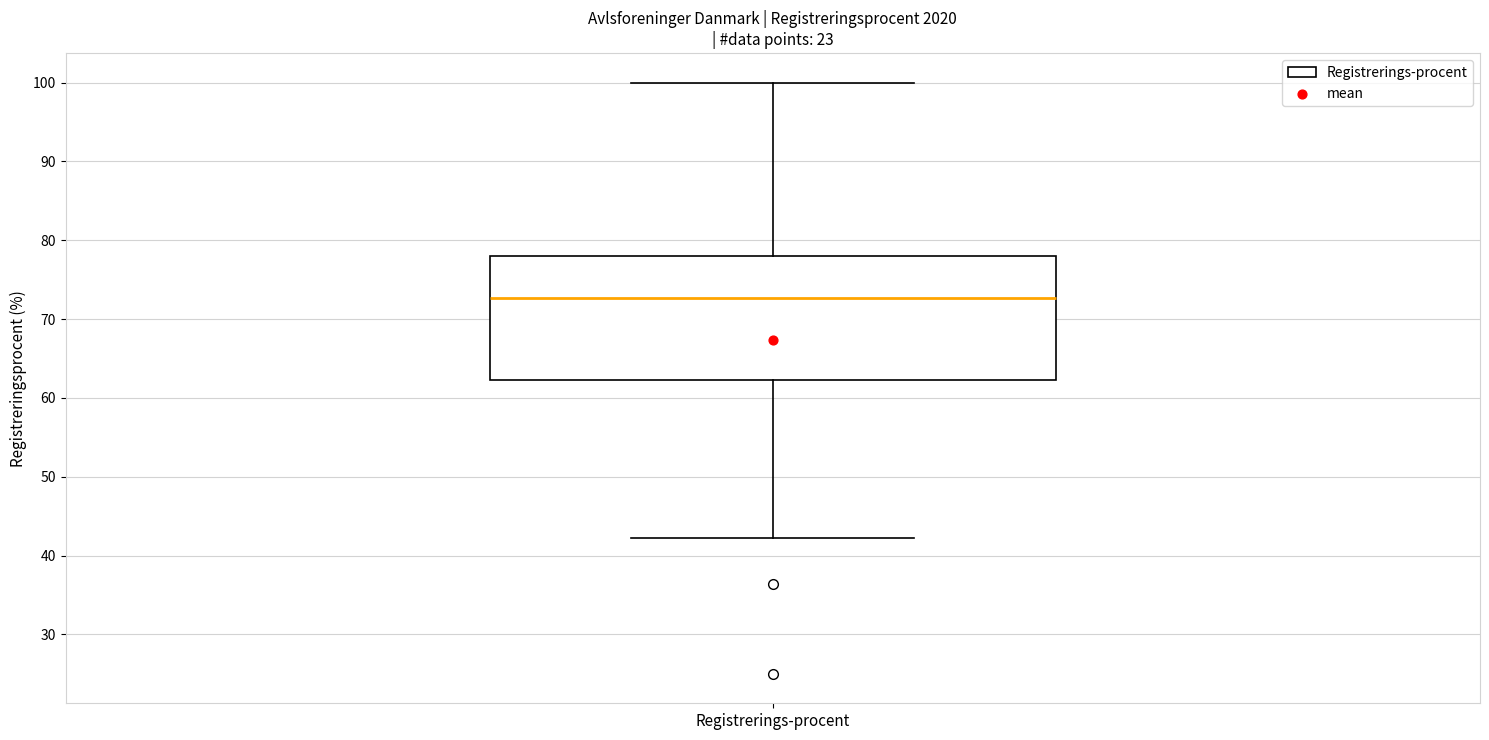

Where is the upper edge of the box for Registrerings-procent on the y-axis? The values are not printed on the chart, so give them approximately, as read against the axis.

78